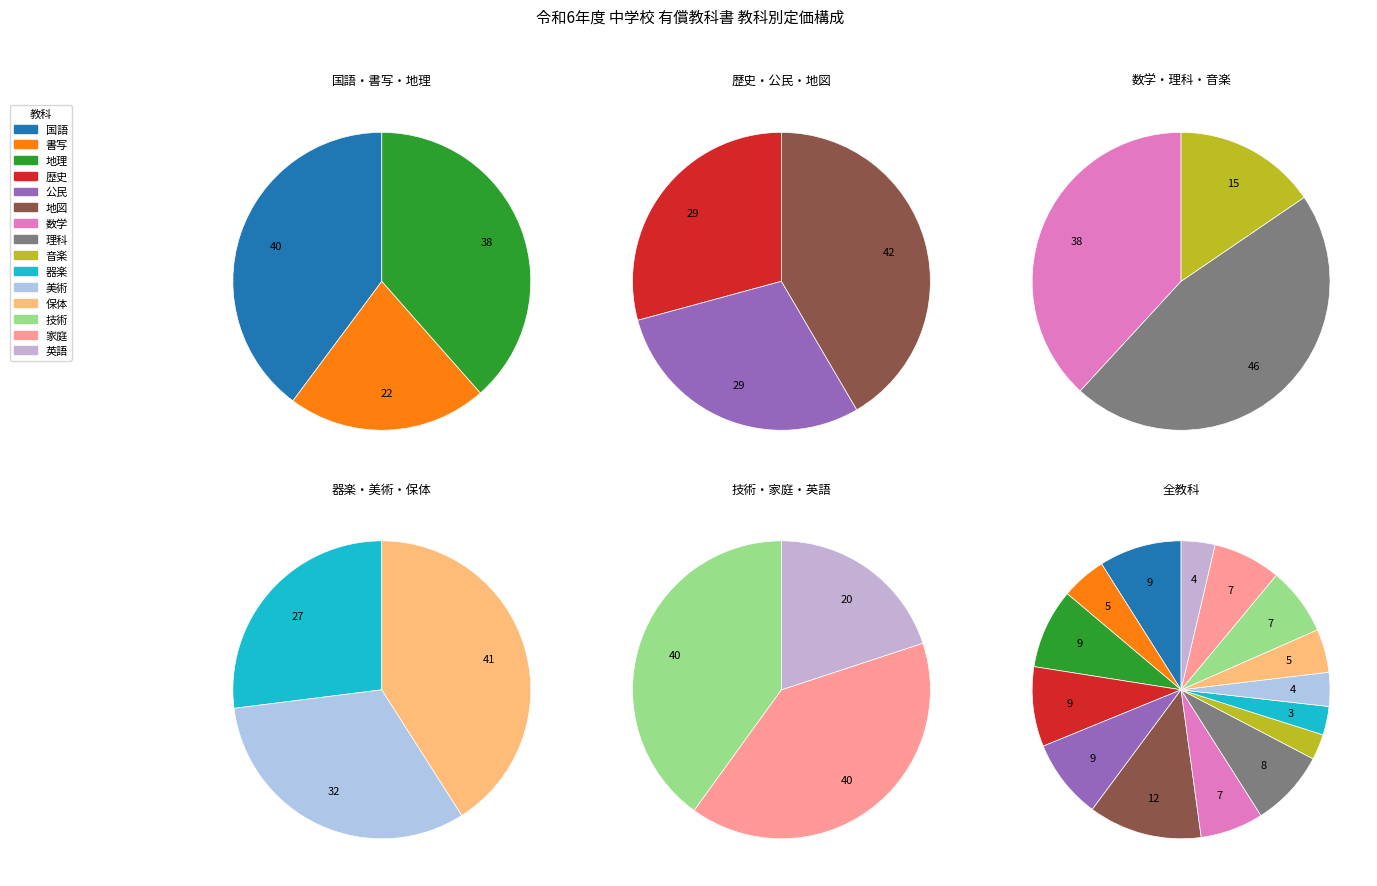

True or false: 理科 accounts for 8% of the total.

True